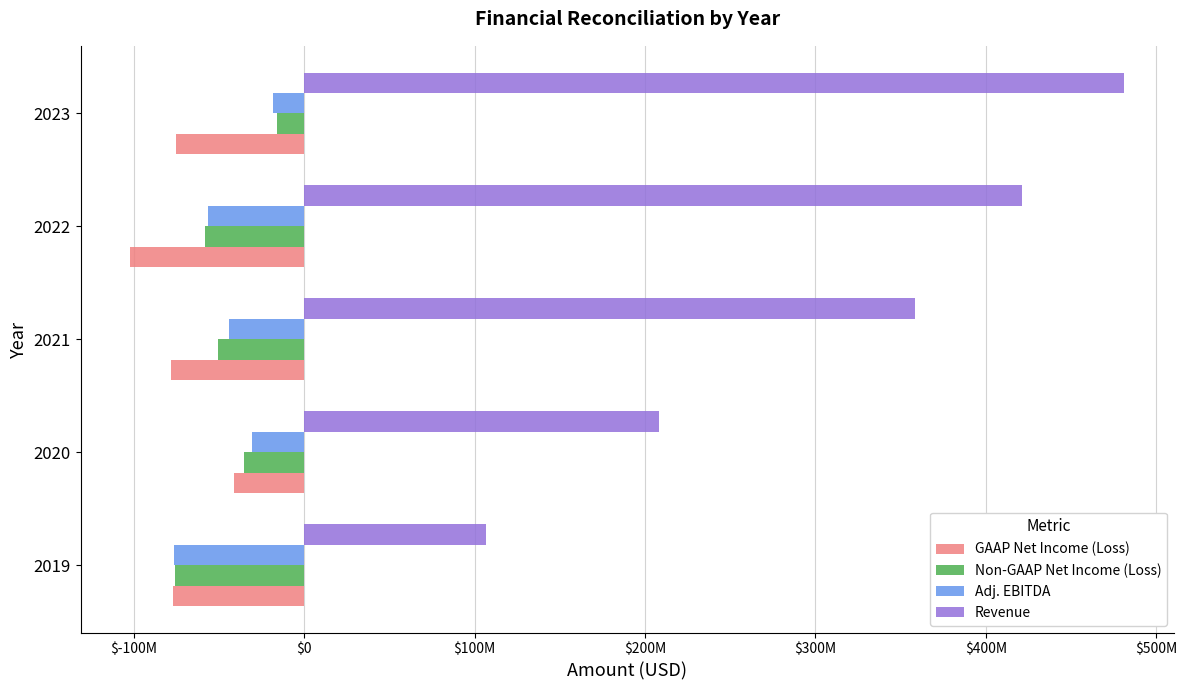

What are all the series names shown in the legend?

GAAP Net Income (Loss), Non-GAAP Net Income (Loss), Adj. EBITDA, Revenue